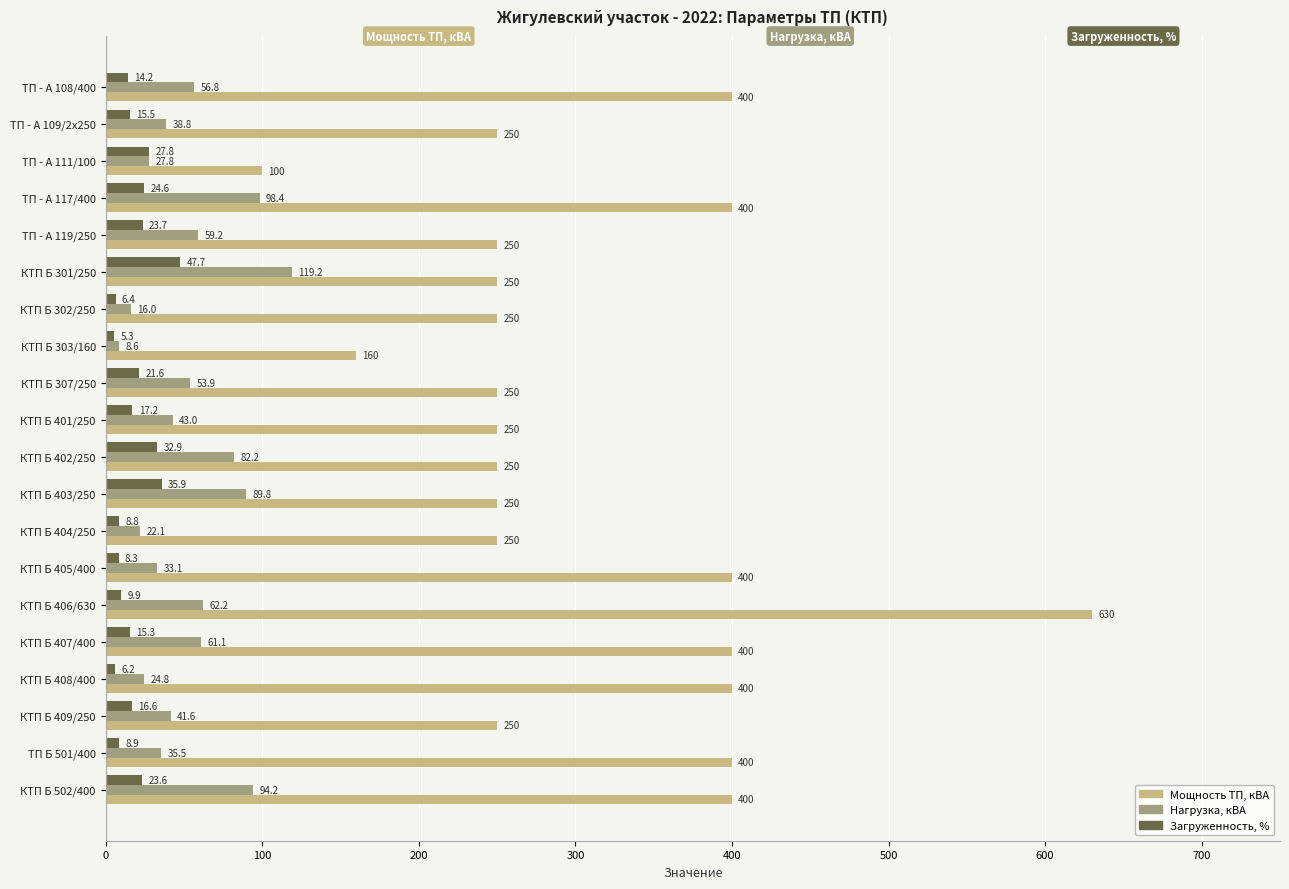

At which category does the chart reach its minimum across all series?

КТП Б 303/160